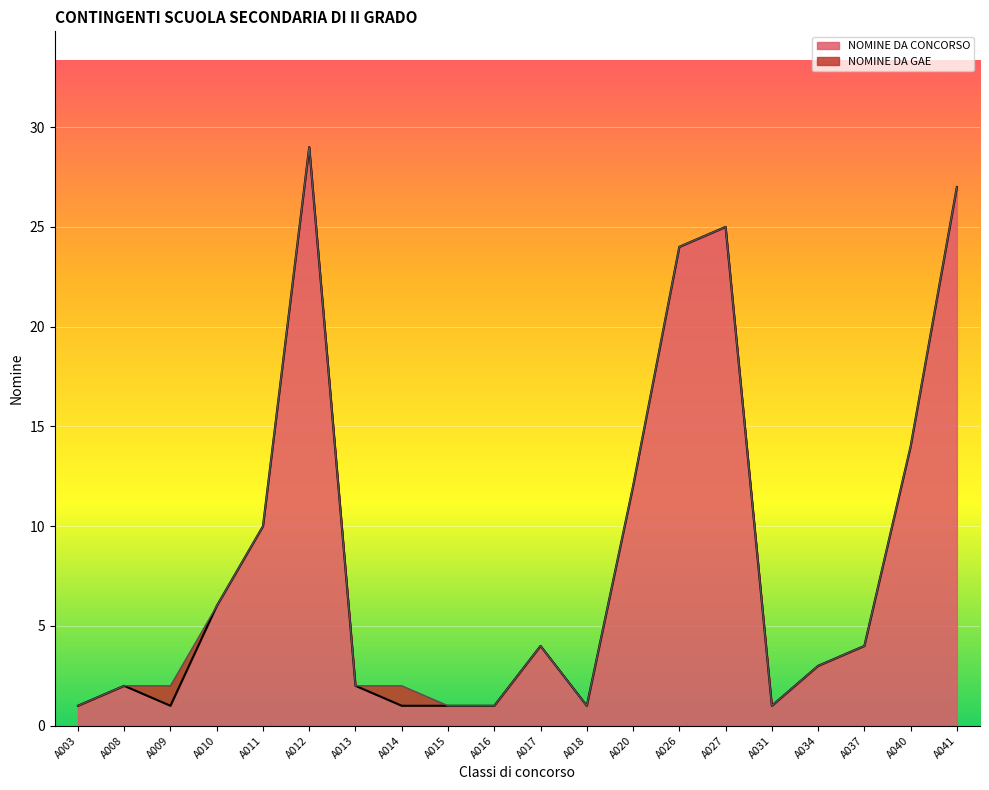

How many lines are shown in the chart?

2